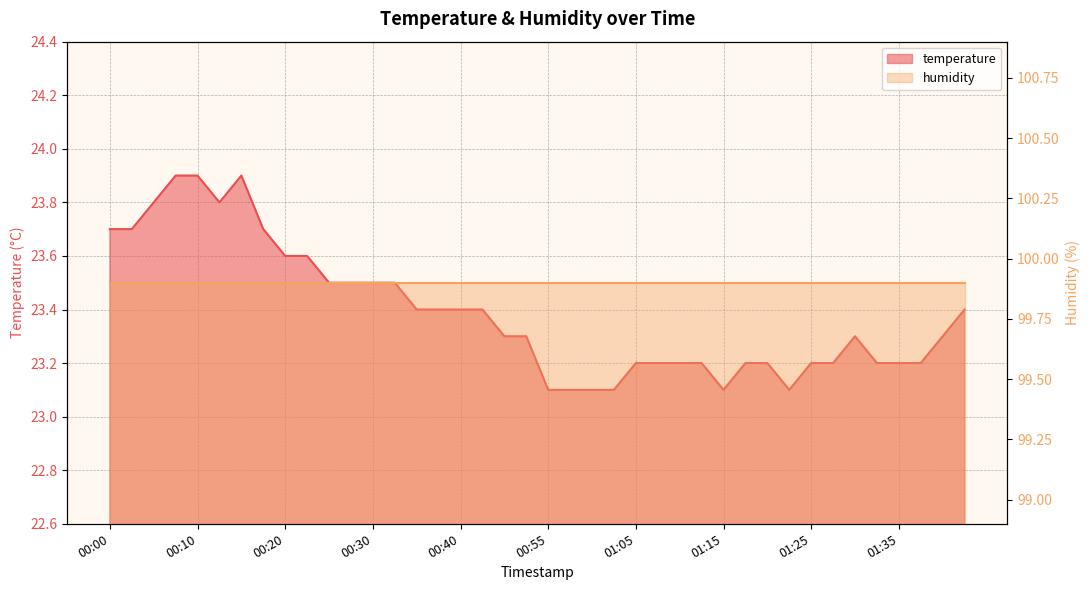

How many points are higher than both their immediate neighbors (excluding endpoints)?

2